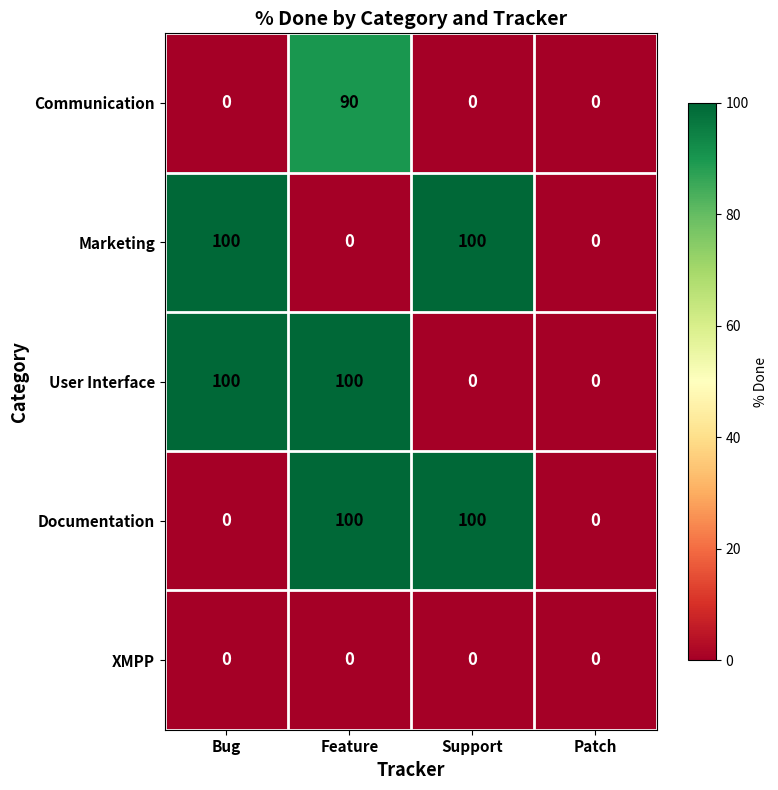

Count the Marketing values in the range 0 to 100.

4